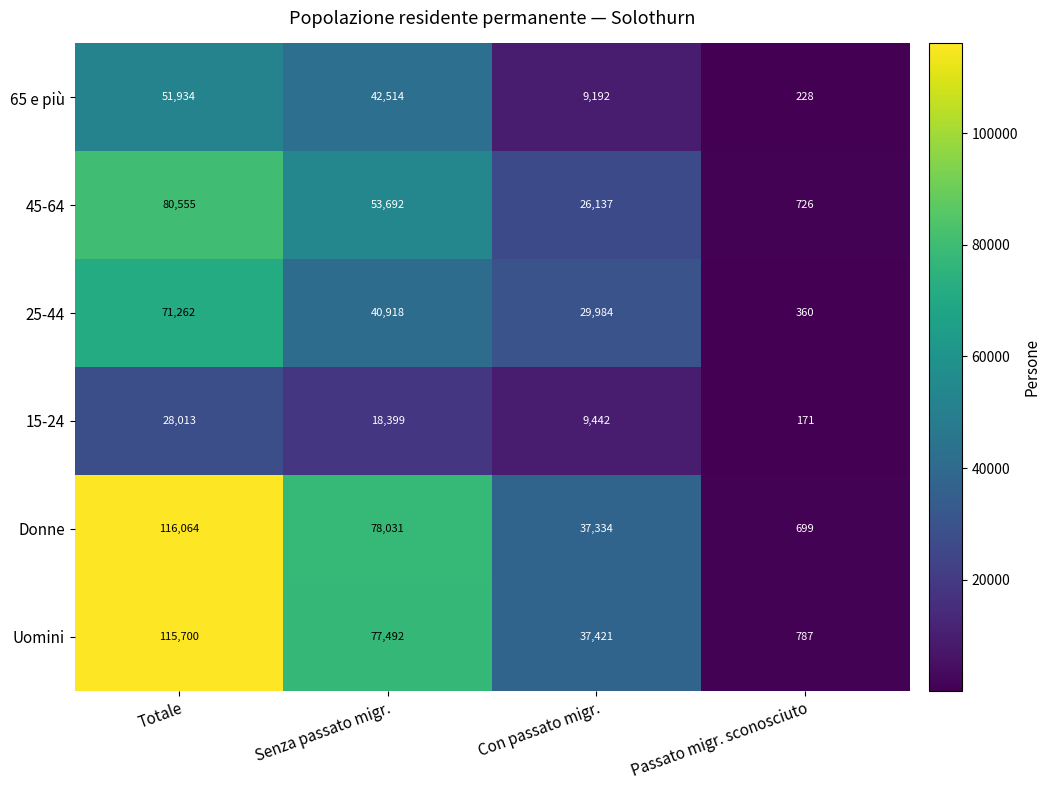

Which series changed the most between Senza passato migr. and Con passato migr.?

Donne